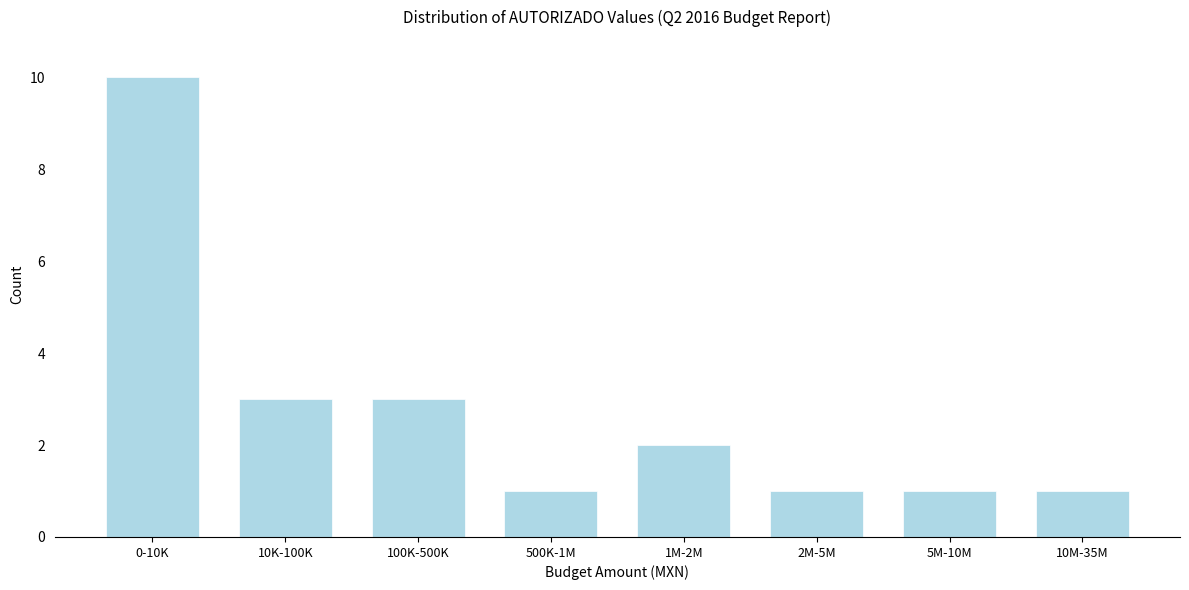

Reading right to left, list all the values displayed in this chart.

1	1	1	2	1	3	3	10